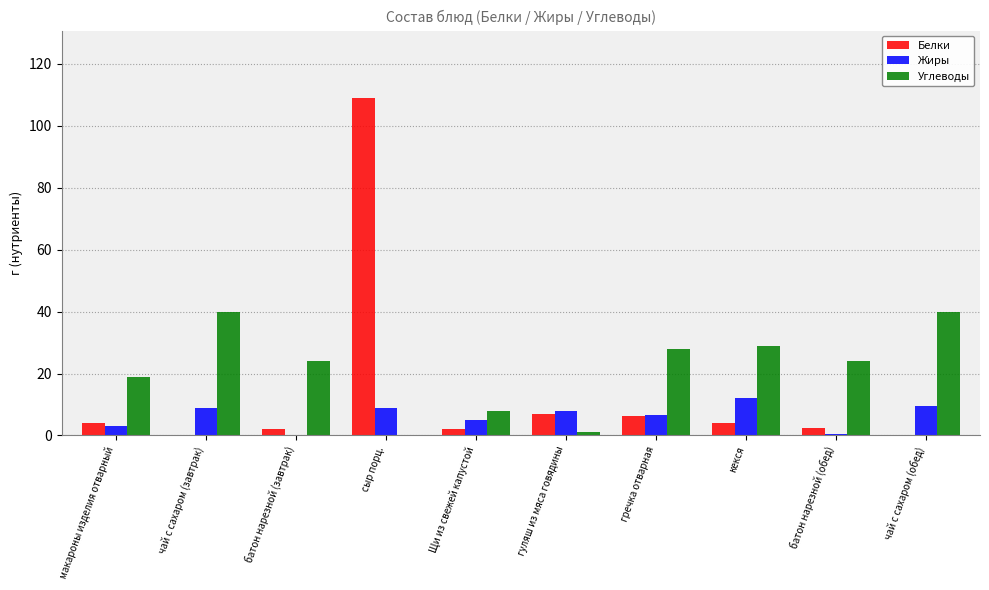

Which series has the widest spread of values?

Белки